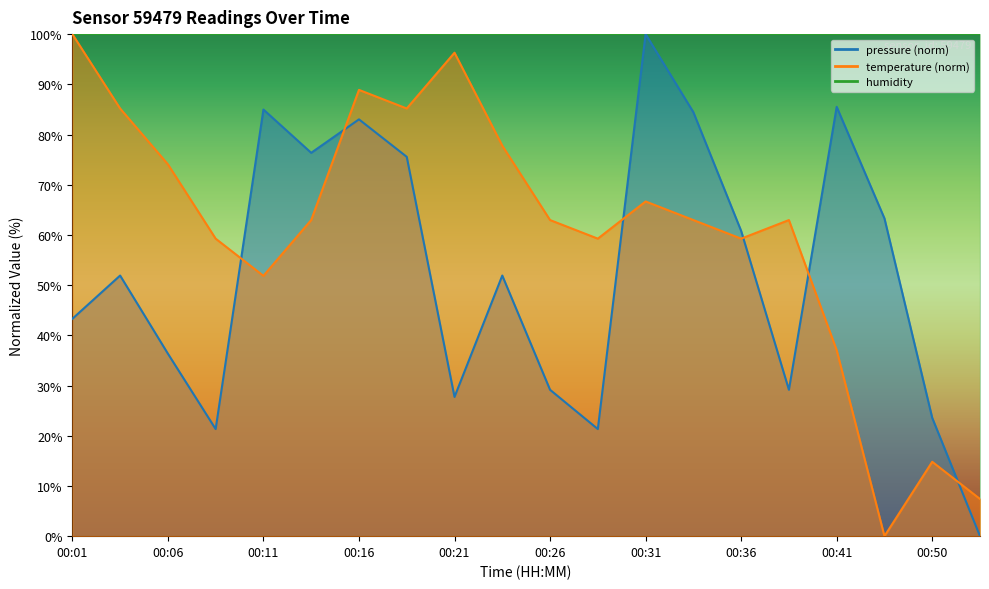

The pressure series shows 36.4 at 00:06. True or false?

True